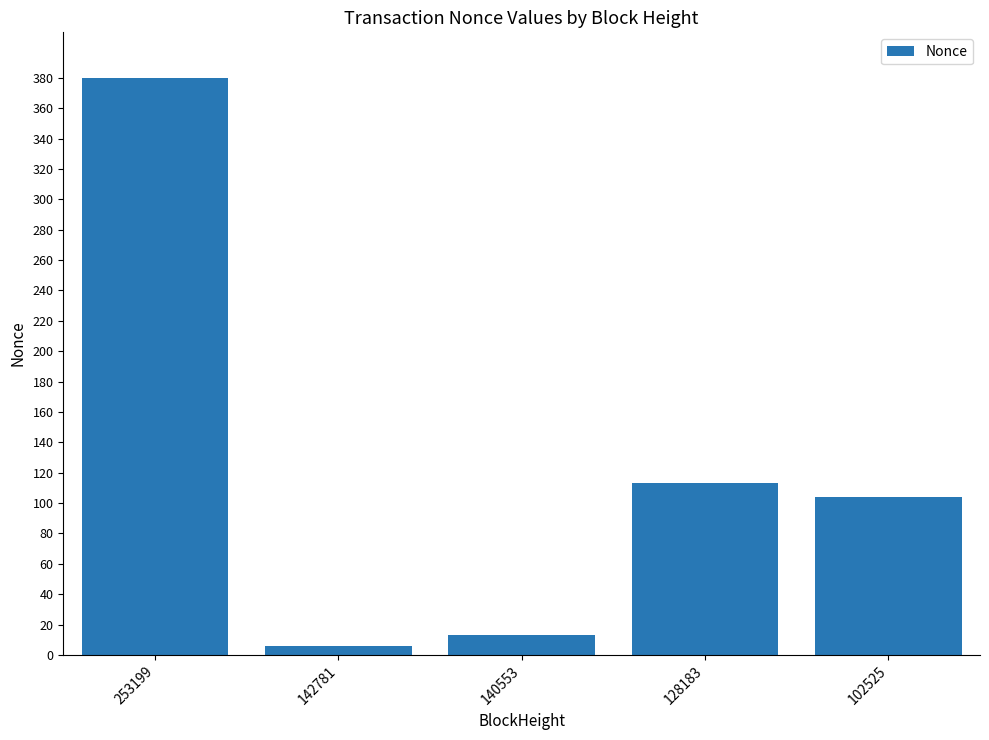

What is the value of the 2nd bar from the left?

6